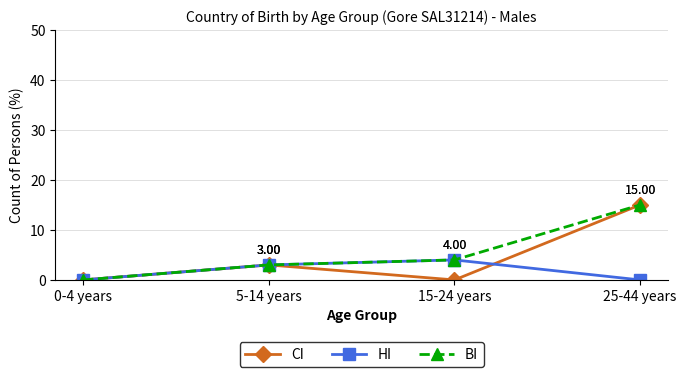

What are all the series names shown in the legend?

CI, HI, BI